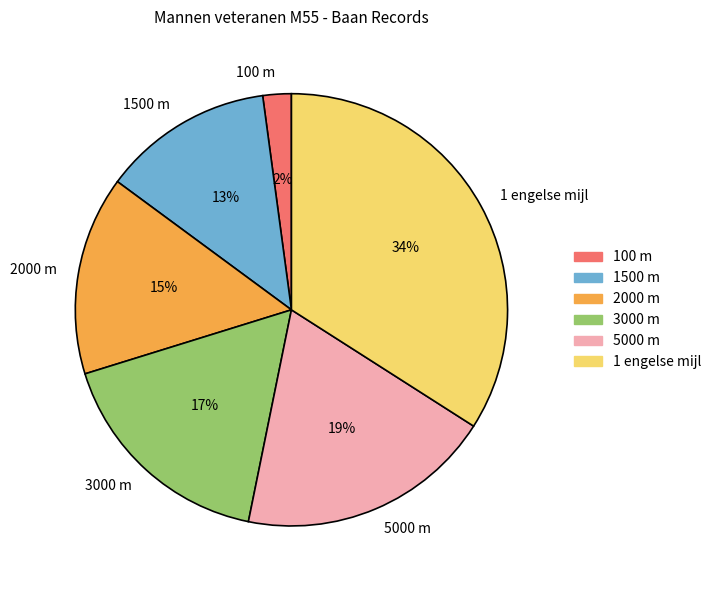

To the nearest percent, what portion does 100 m represent?

2%